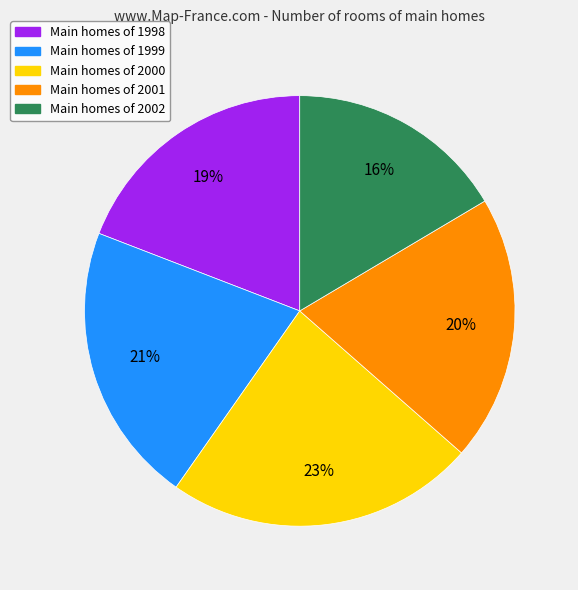

Between Main homes of 1999 and Main homes of 2002, which is larger?

Main homes of 1999